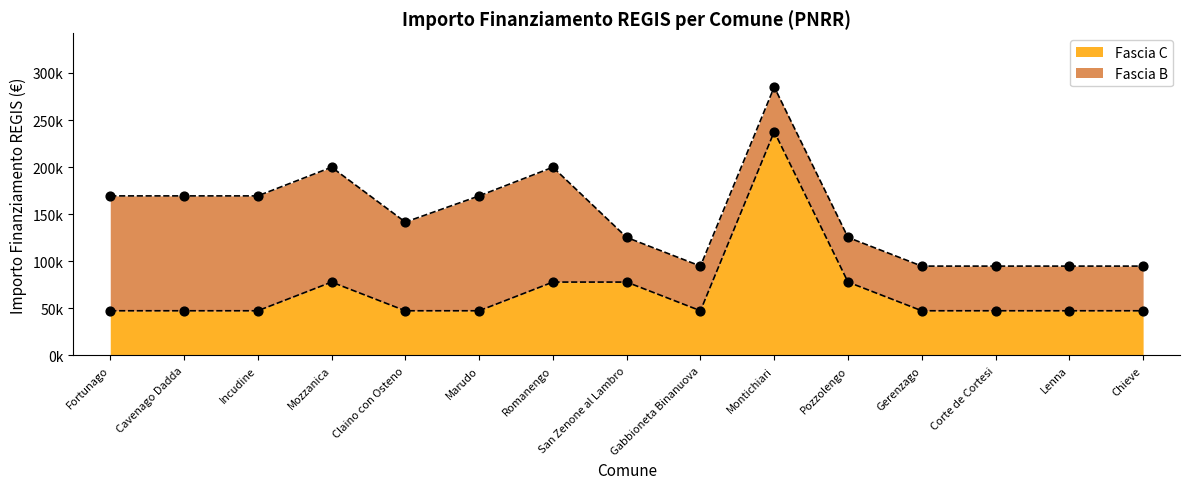

What is the change in value from Marudo to Romanengo?

+30470